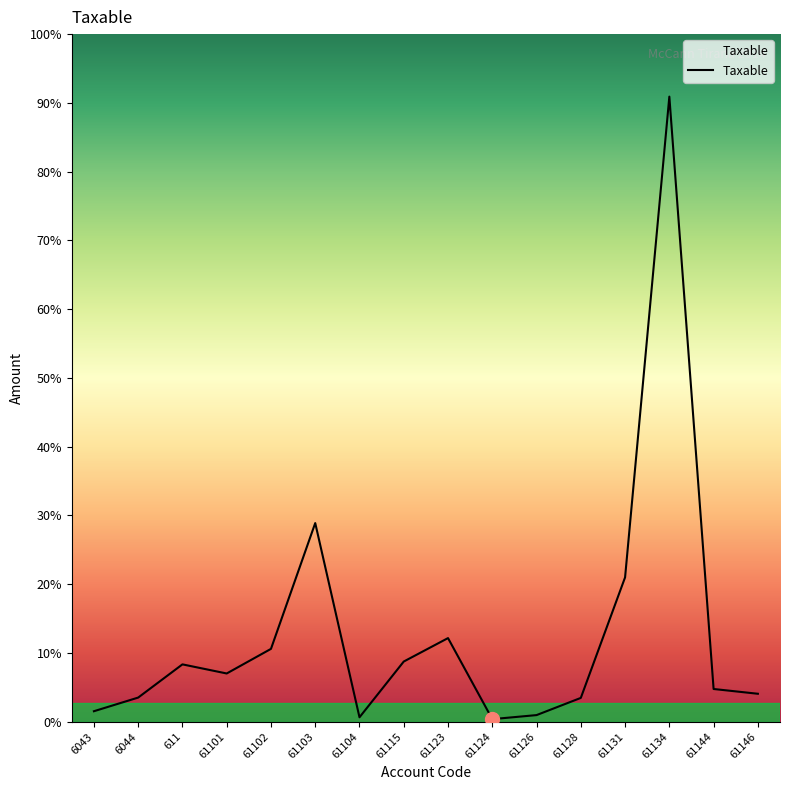

At which label is the value closest to 7474836?

61103